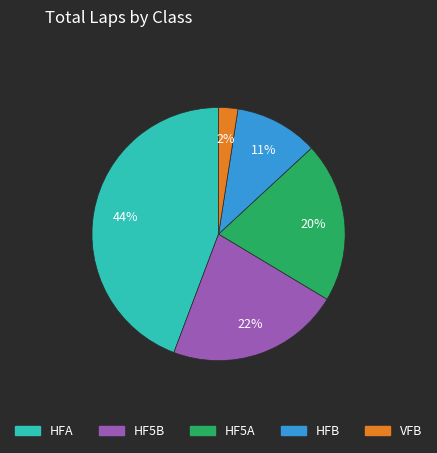

To the nearest percent, what is the difference between the largest and smallest slice percentages?

42%